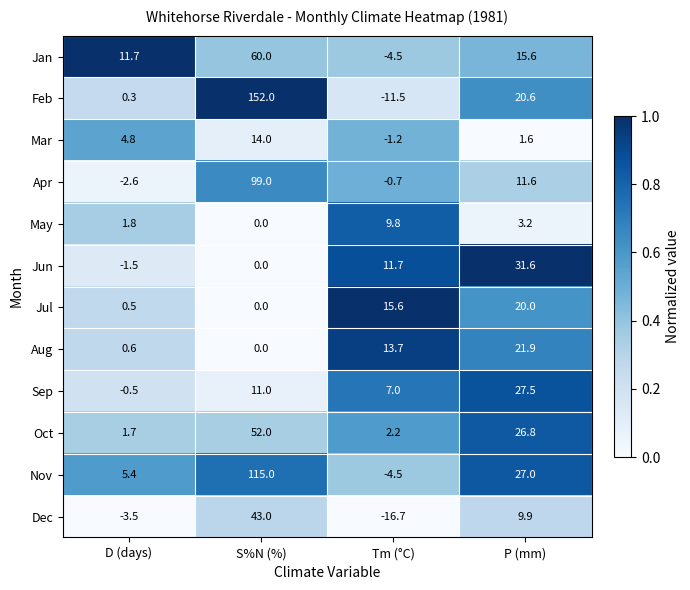

At which category is the sum across all series the highest?

S%N (%)